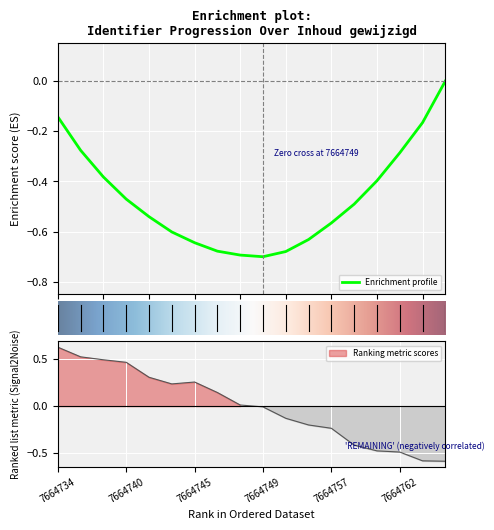

What is the value of the 16th point from the left?

-0.5